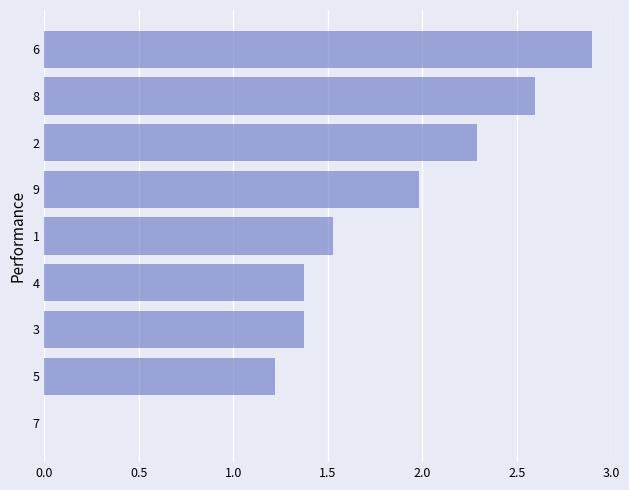

What is the sum of all values?

15.3